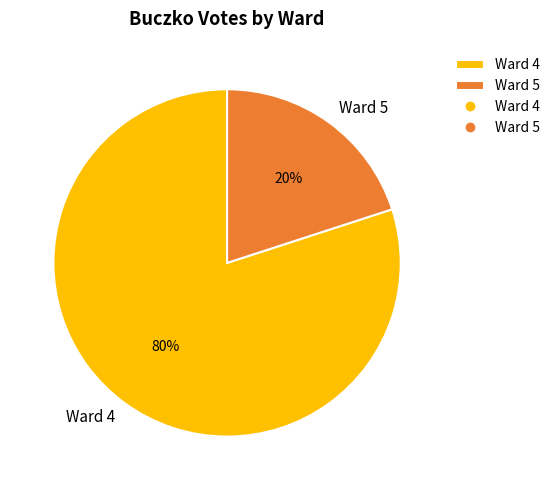

Rank the categories by value from lowest to highest.

Ward 5, Ward 4